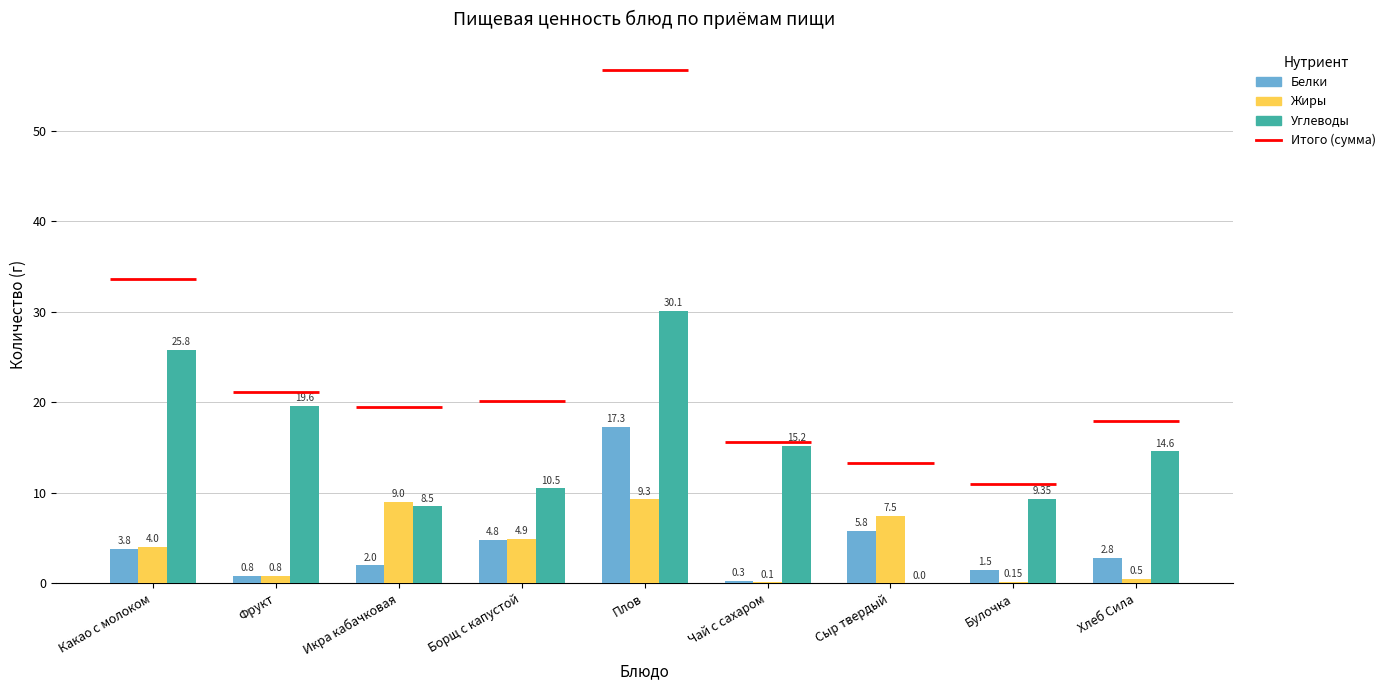

Is it true that Жиры equals 0.1 at Чай с сахаром?

True